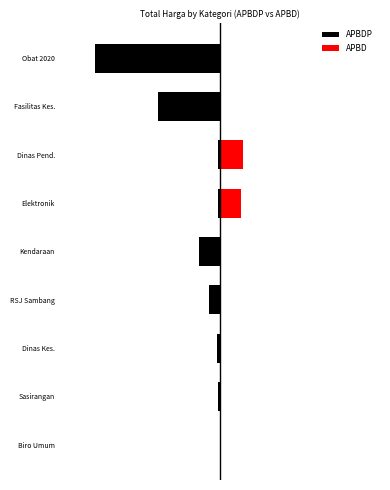

Between Fasilitas Kes. and Elektronik, which is larger?

Elektronik